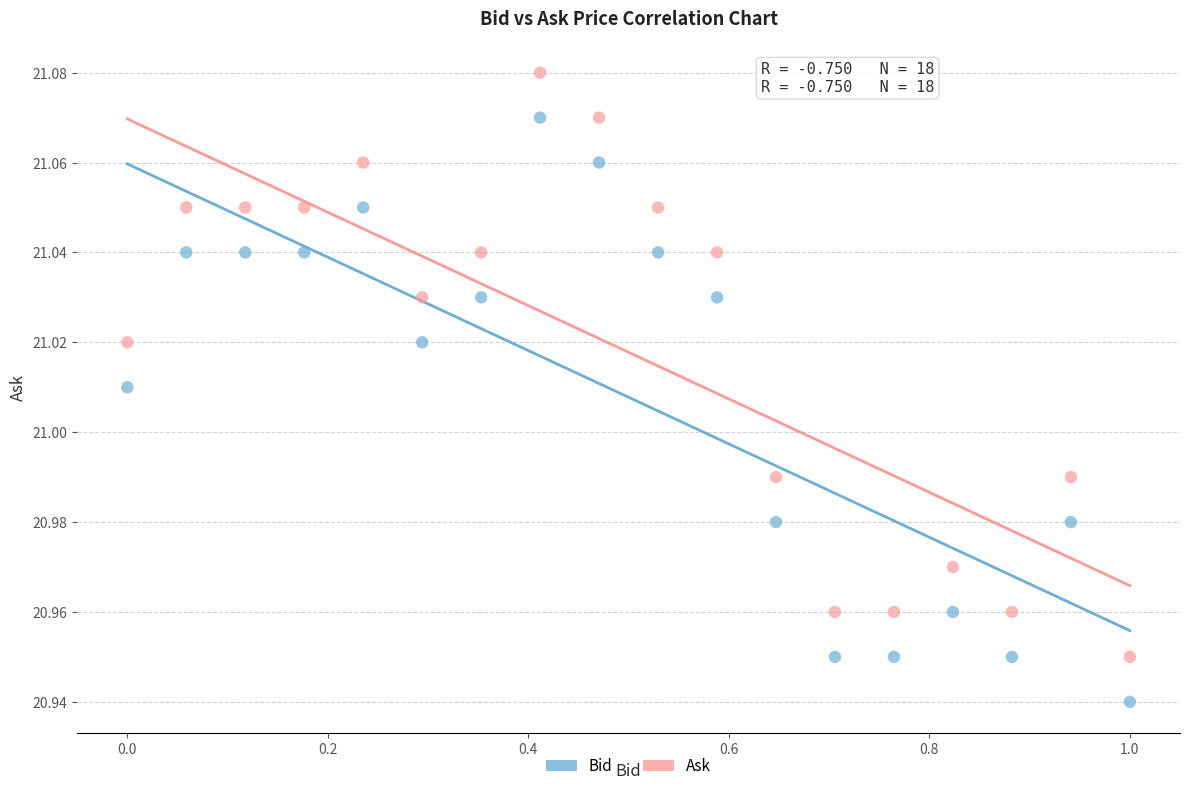

Which series reaches the maximum Y coordinate?

Ask